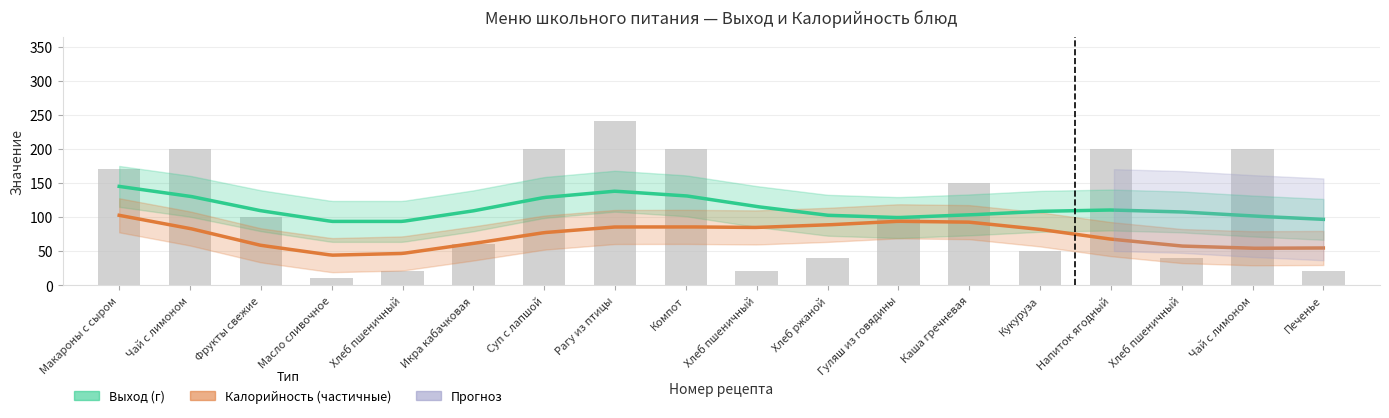

What is the smallest value displayed?

10